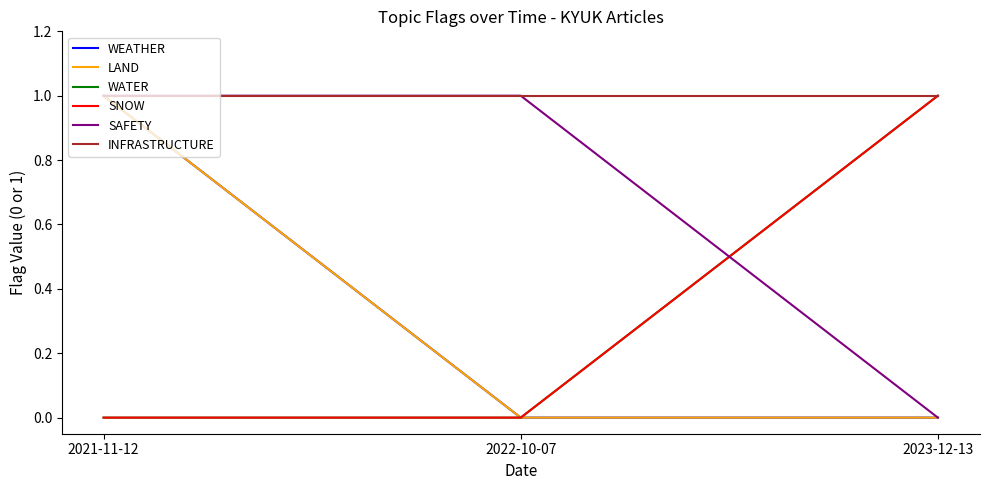

Reading left to right, what are all the values shown in this chart?

WEATHER: 1	0	0
LAND: 1	0	0
WATER: 0	0	1
SNOW: 0	0	1
SAFETY: 1	1	0
INFRASTRUCTURE: 1	1	1